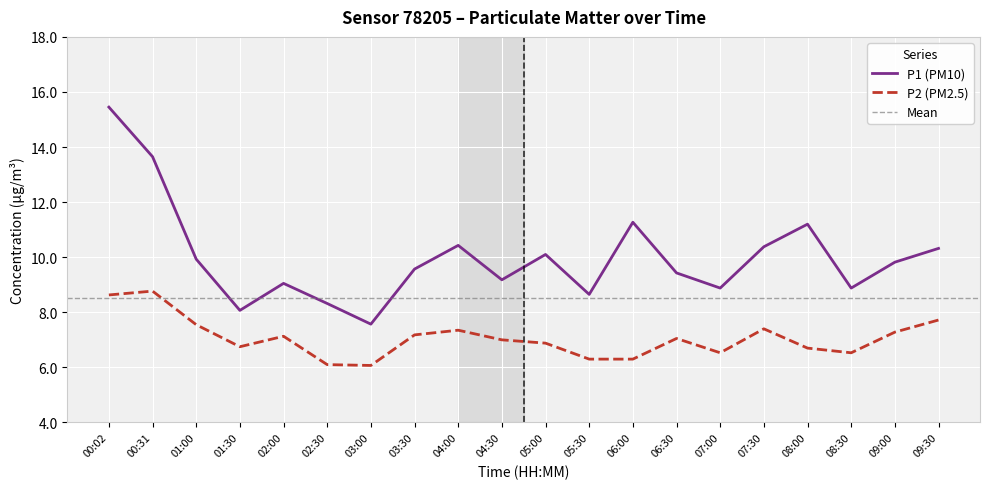

What is the value of the P1 (PM10) point at the 18th from the left?

8.9